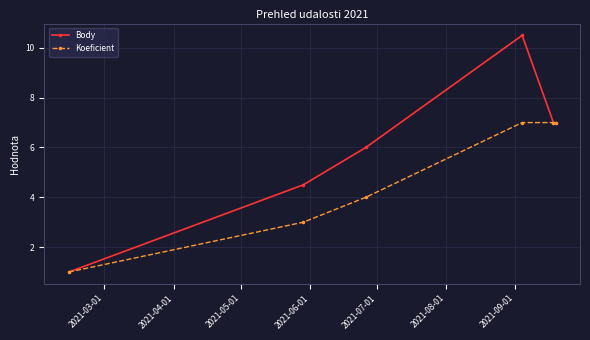

How many data points in Body are less than 7?

3